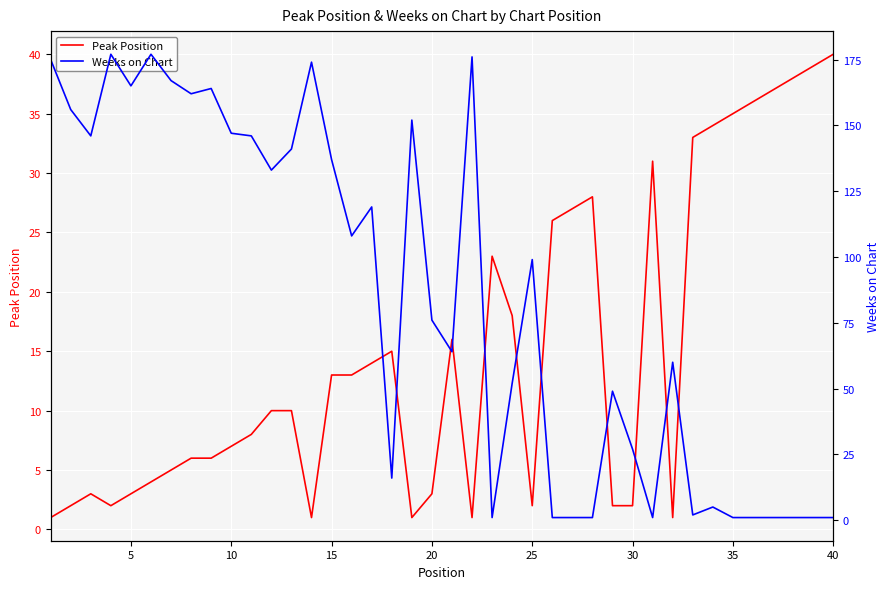

True or false: Weeks on Chart and Peak Position cross at least once.

True